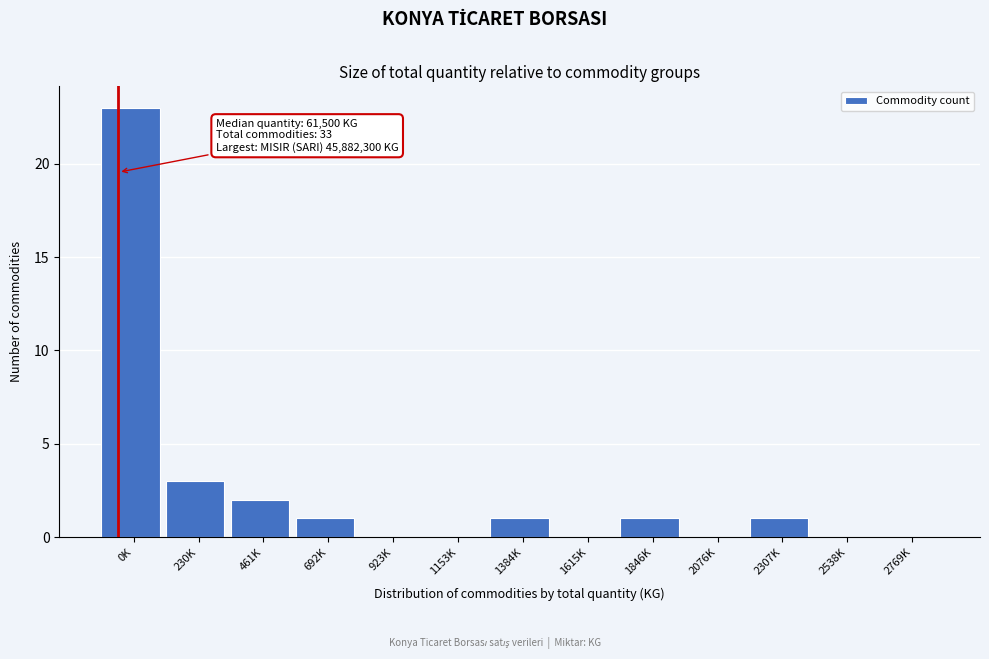

Reading left to right, extract all data points from this chart.

0K=23	230K=3	461K=2	692K=1	923K=0	1153K=0	1384K=1	1615K=0	1846K=1	2076K=0	2307K=1	2538K=0	2769K=0